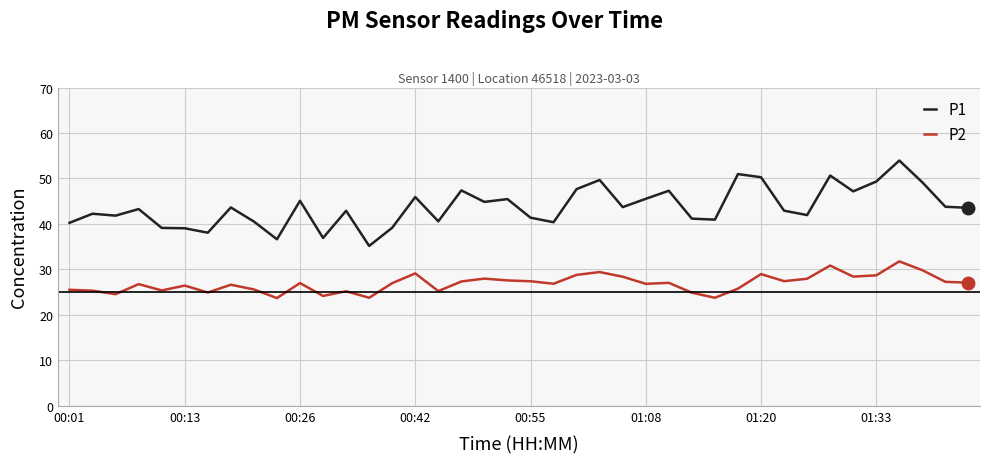

What is the sum of all P1 values?

1749.6